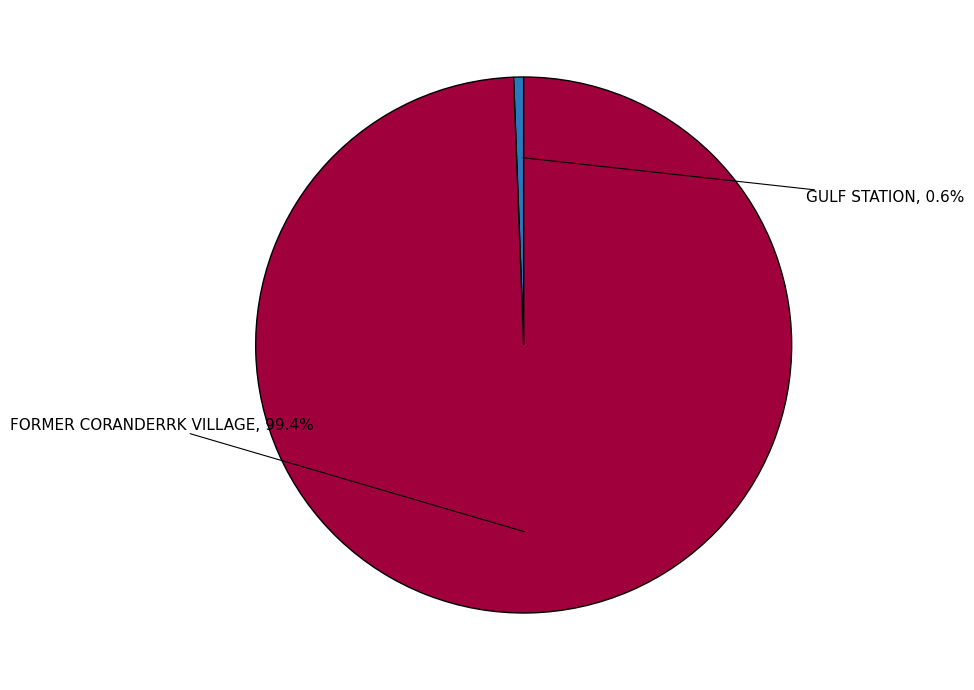

Does any single category account for the majority?

Yes